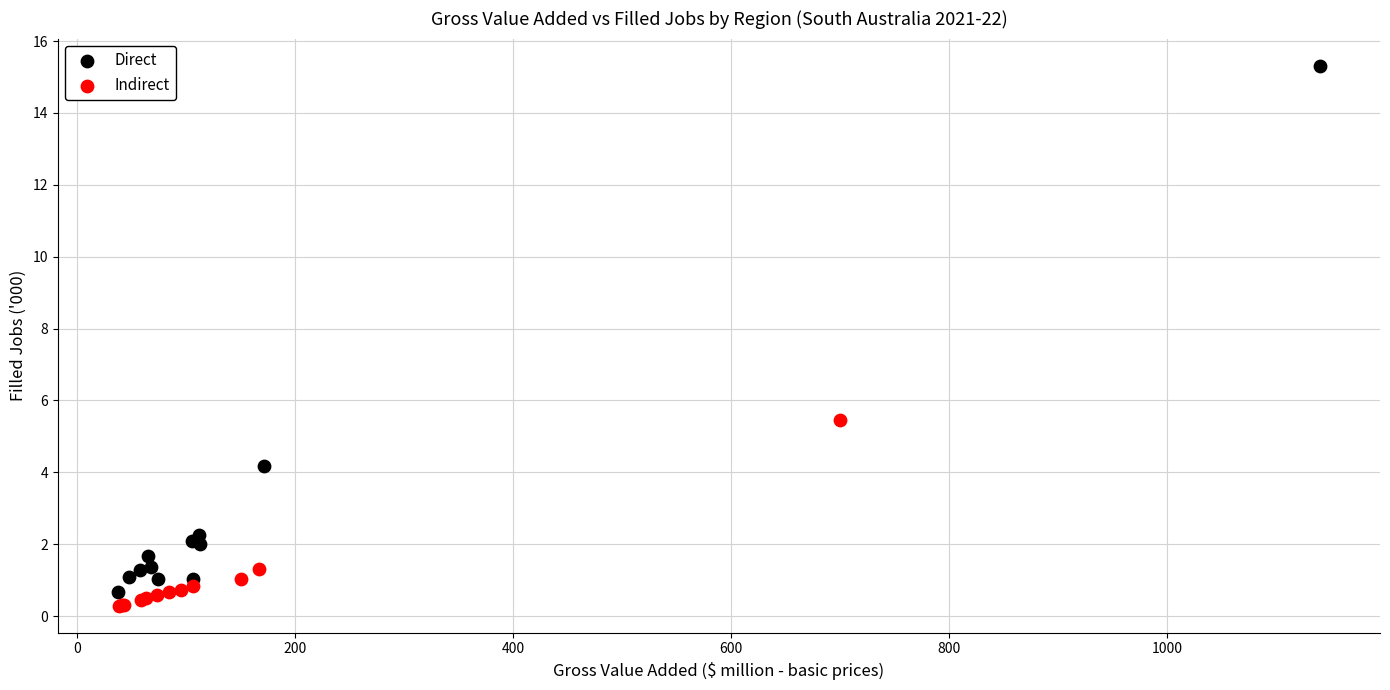

Which series reaches the maximum Y coordinate?

Direct